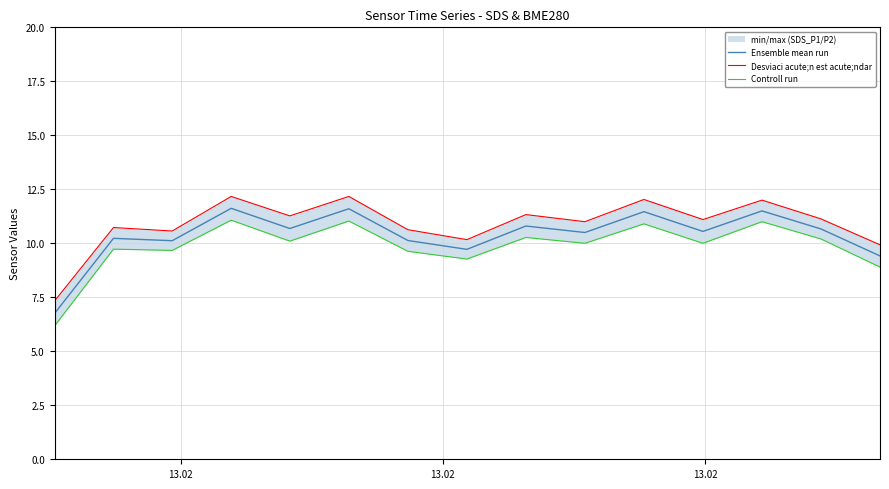

How many lines are shown in the chart?

3